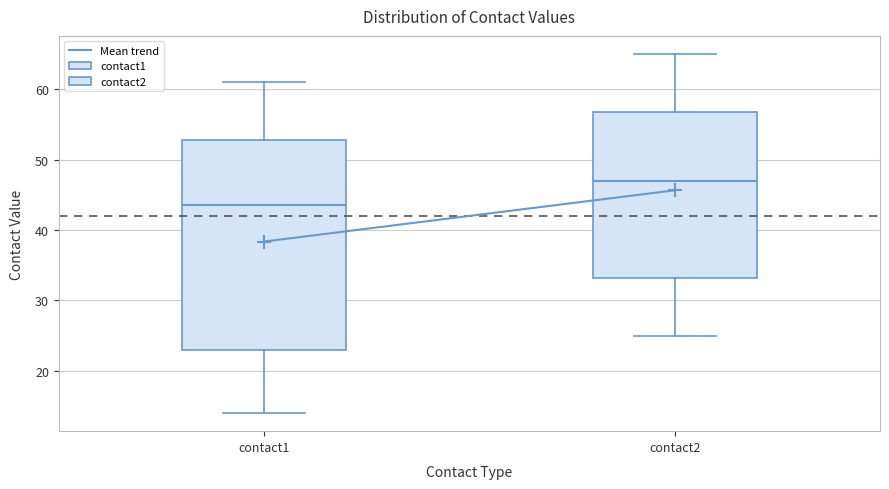

Which box has the lowest median line?

contact1